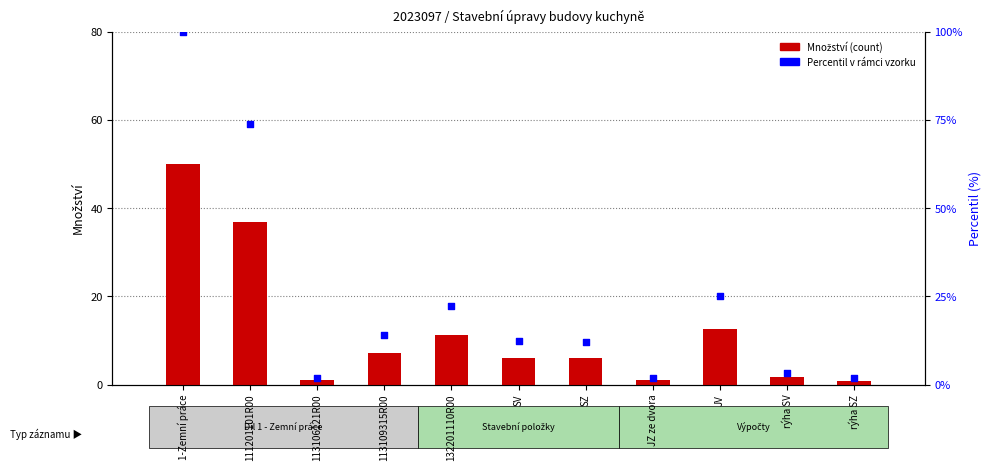

Which series reaches the maximum Y coordinate?

Percentil v rámci vzorku